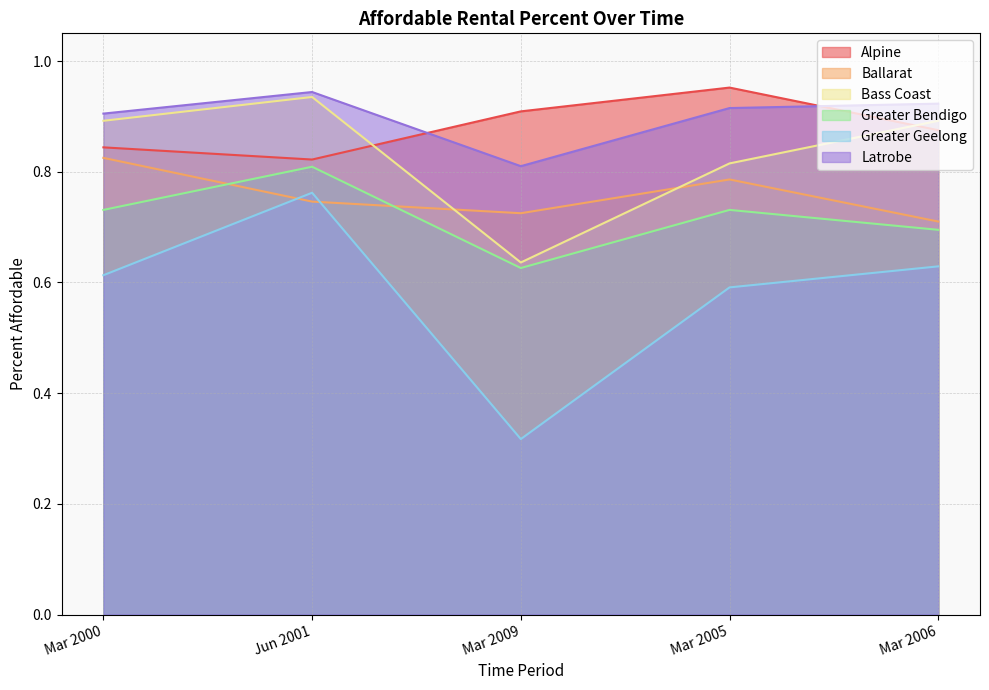

How many lines are shown in the chart?

6